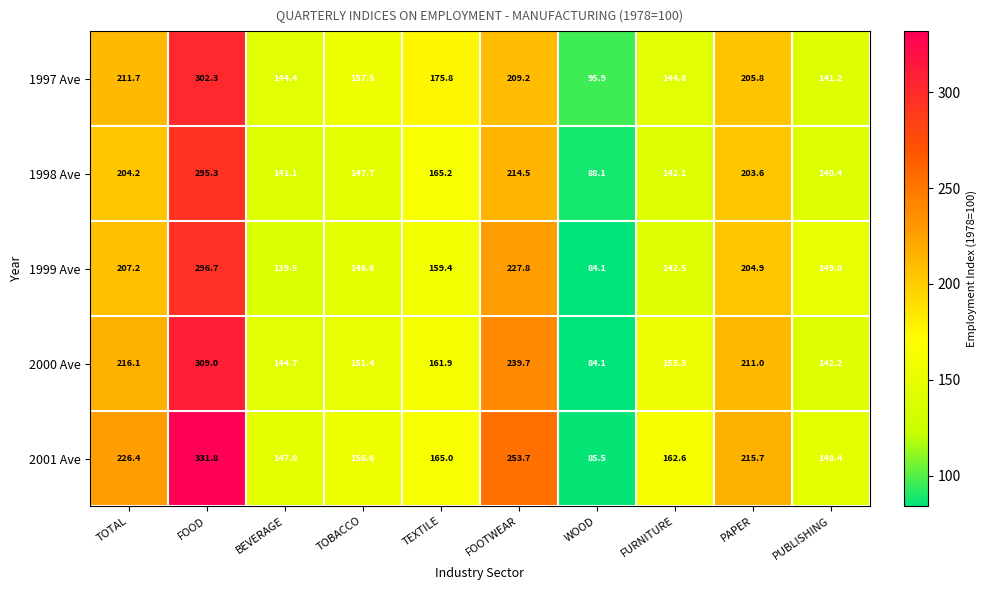

List the labels in order of 1998 Ave value, largest first.

FOOD, FOOTWEAR, TOTAL, PAPER, TEXTILE, TOBACCO, FURNITURE, BEVERAGE, PUBLISHING, WOOD